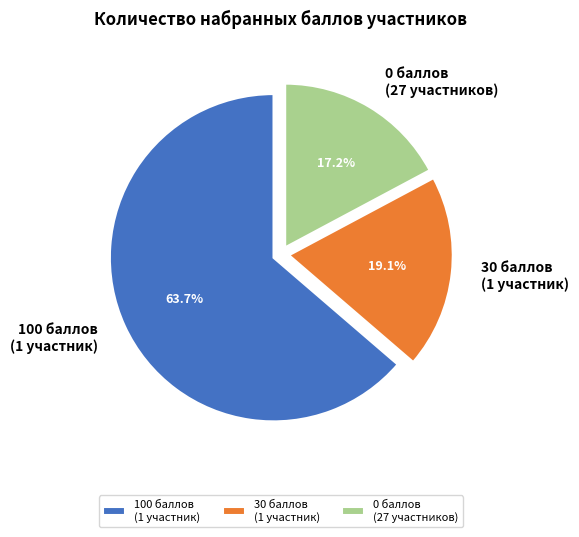

What is the total percentage of 0 баллов (27 участников) and 30 баллов (1 участник)?

36.3%